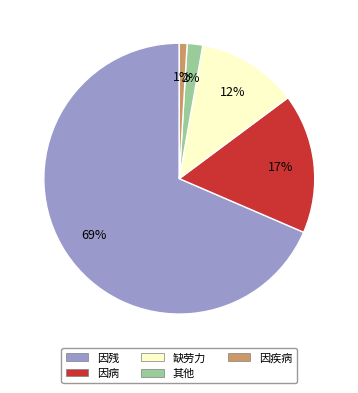

To the nearest percent, what is the combined percentage of 因病 and 缺劳力?

29%